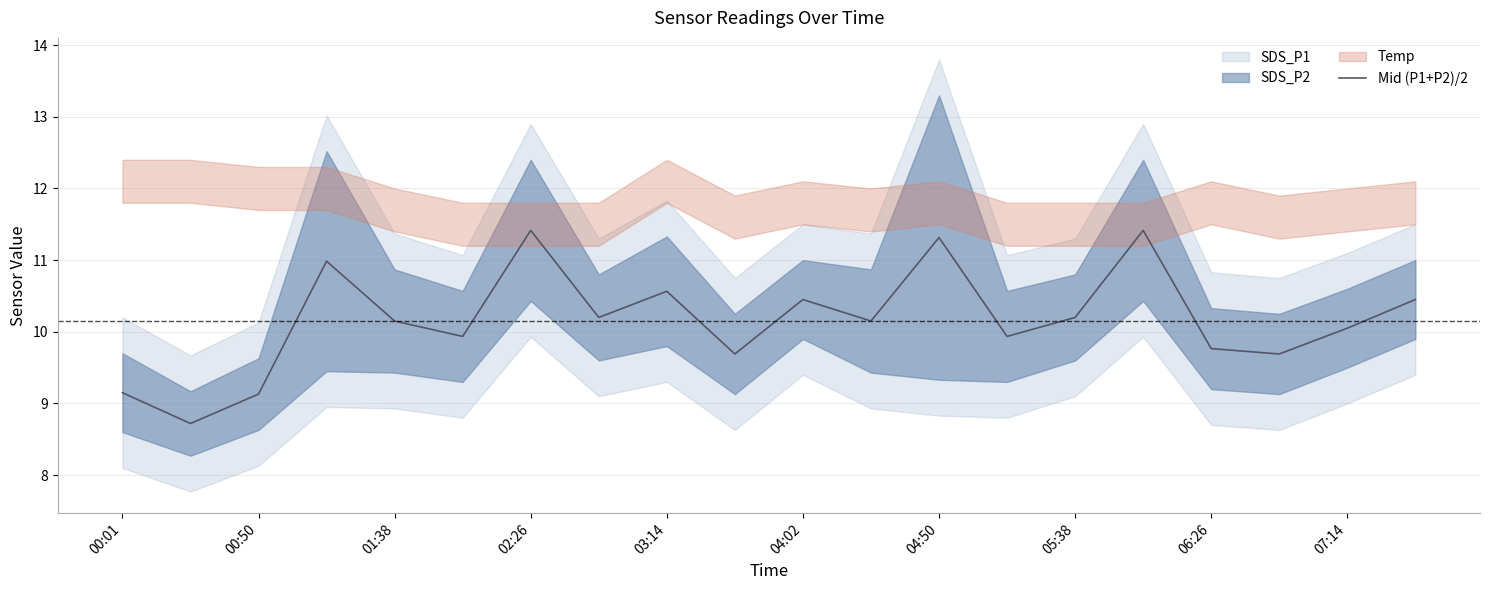

How many data points does each series have?

20